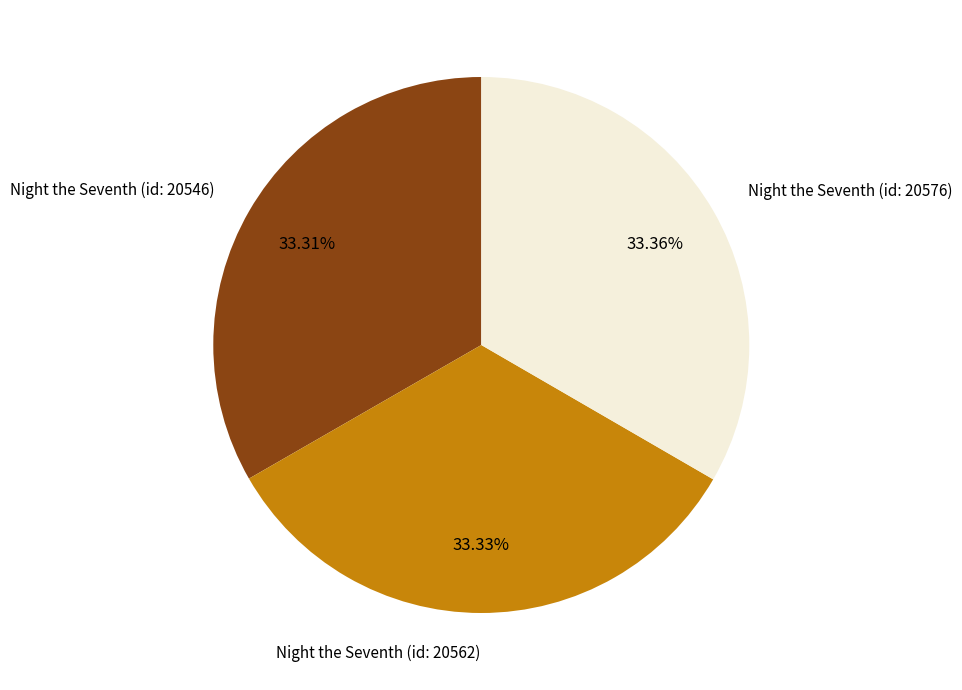

Combined, do Night the Seventh (id: 20562) and Night the Seventh (id: 20576) account for over 50%?

Yes